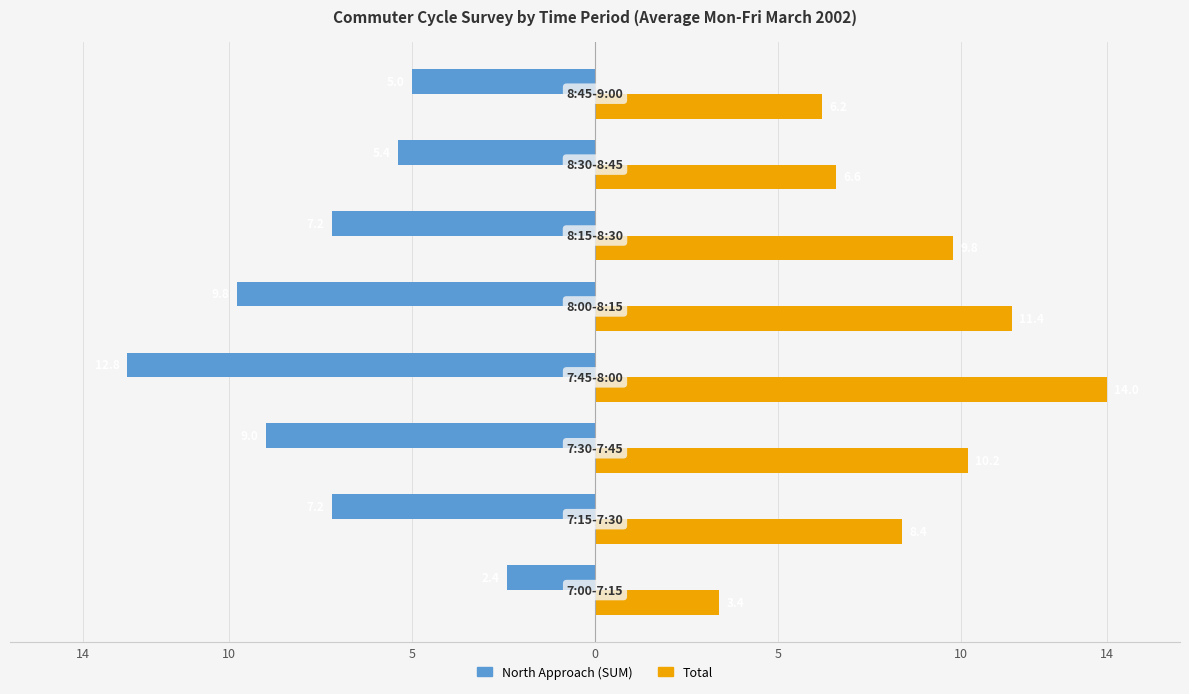

How many bars are there in total?

16